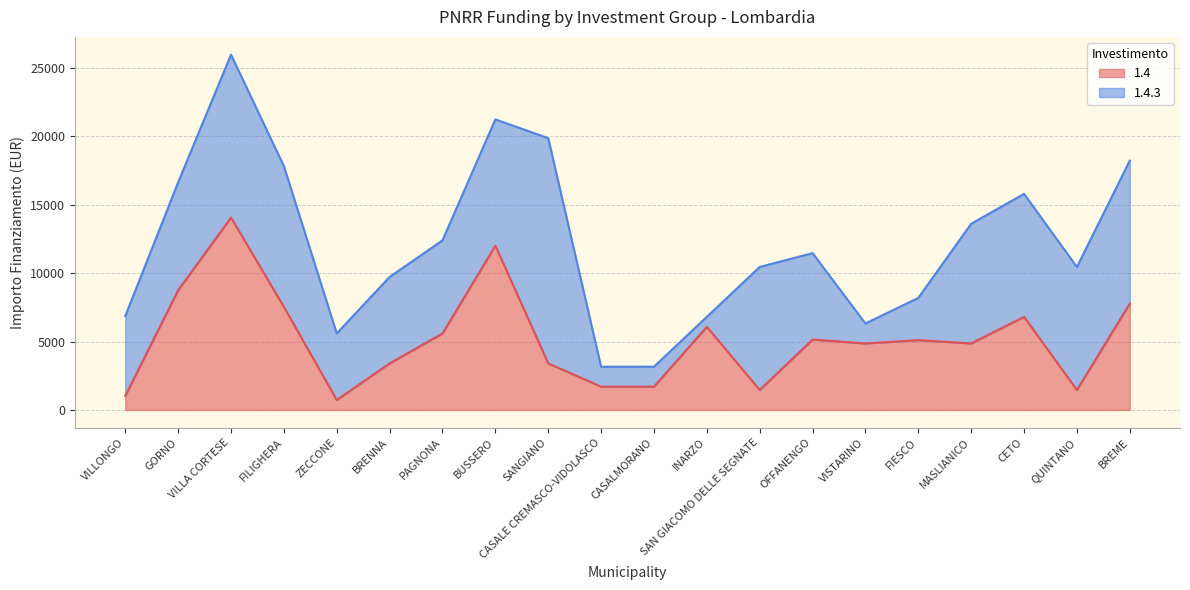

How many lines are shown in the chart?

2